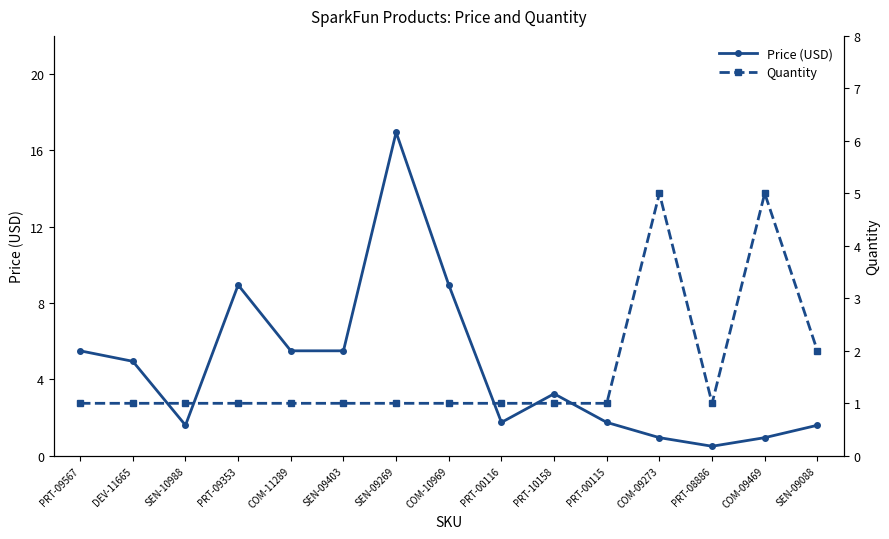

What is the sum of all Quantity values?

24.0